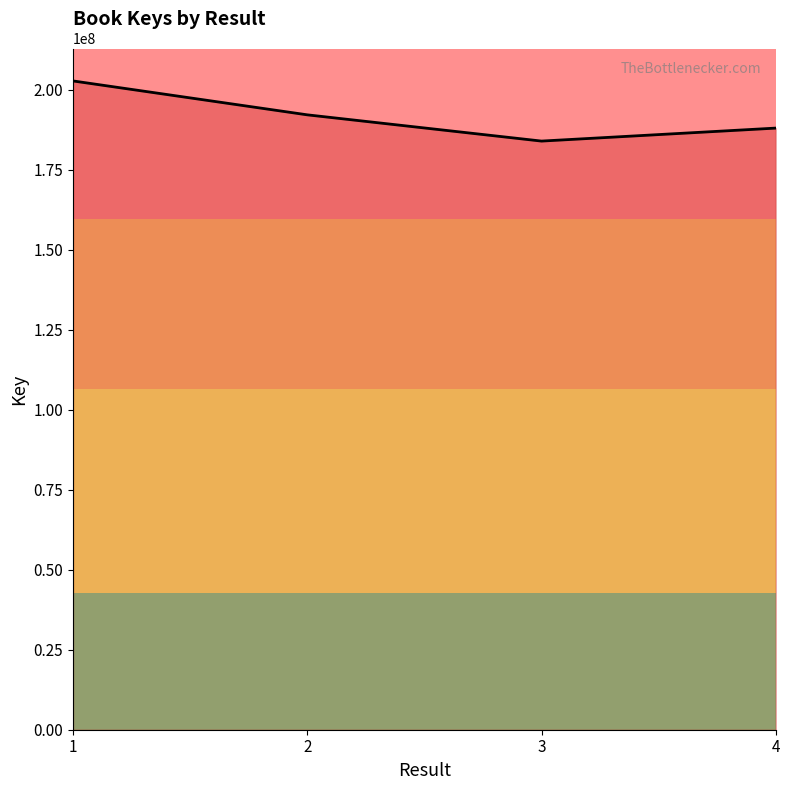

Reading right to left, transcribe all the data shown in this chart.

188014530	183956235	192159871	202752156